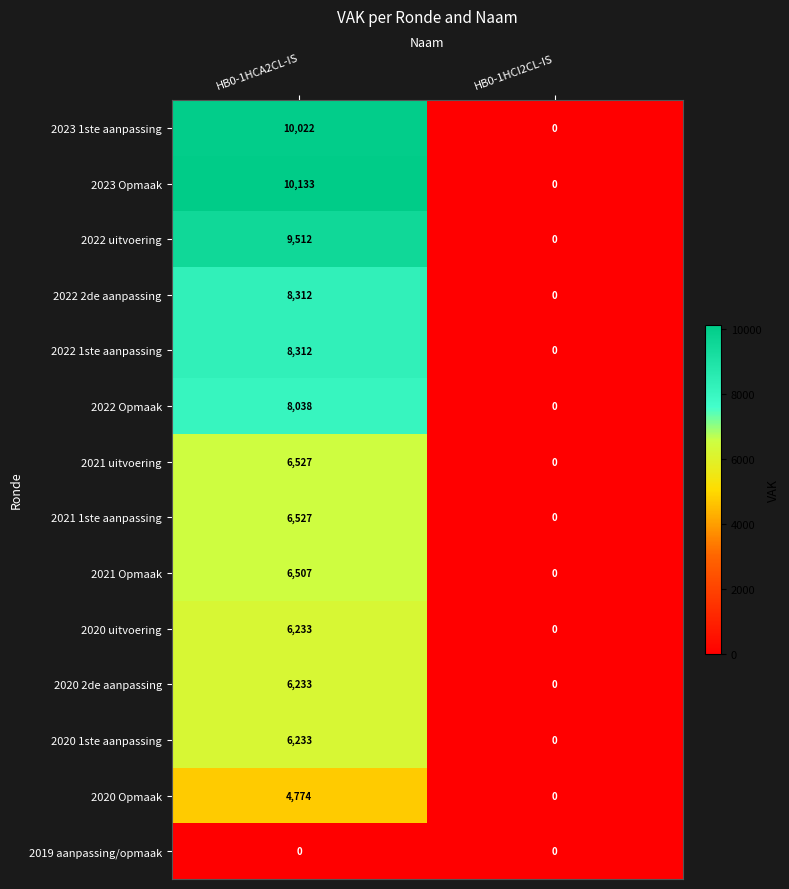

Which series has the largest total across all categories?

2023 Opmaak